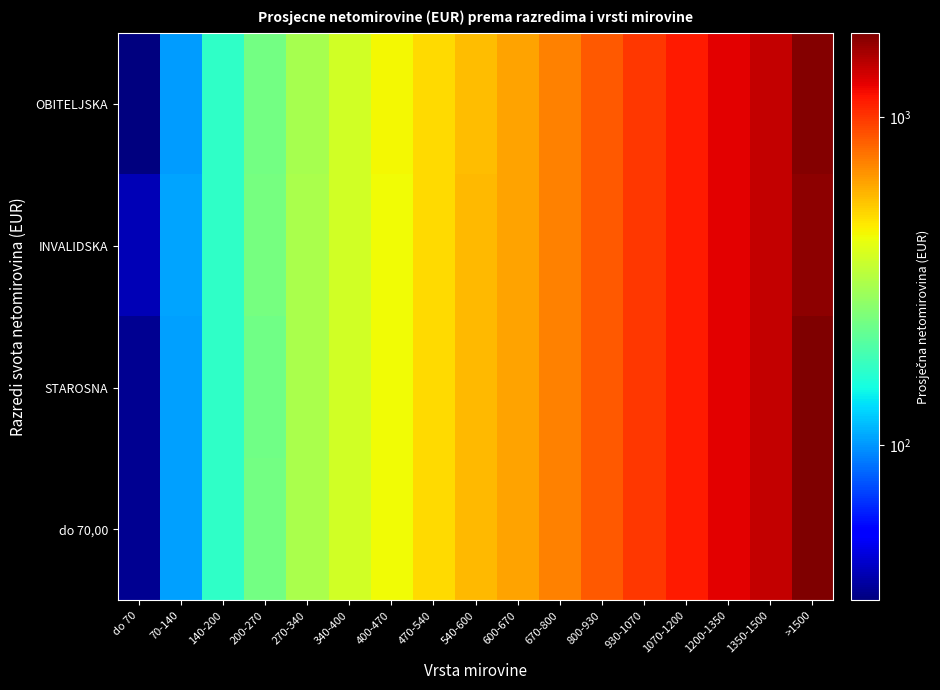

At 70-140, list the series in order from largest to smallest.

INVALIDSKA, STAROSNA, do 70,00, OBITELJSKA